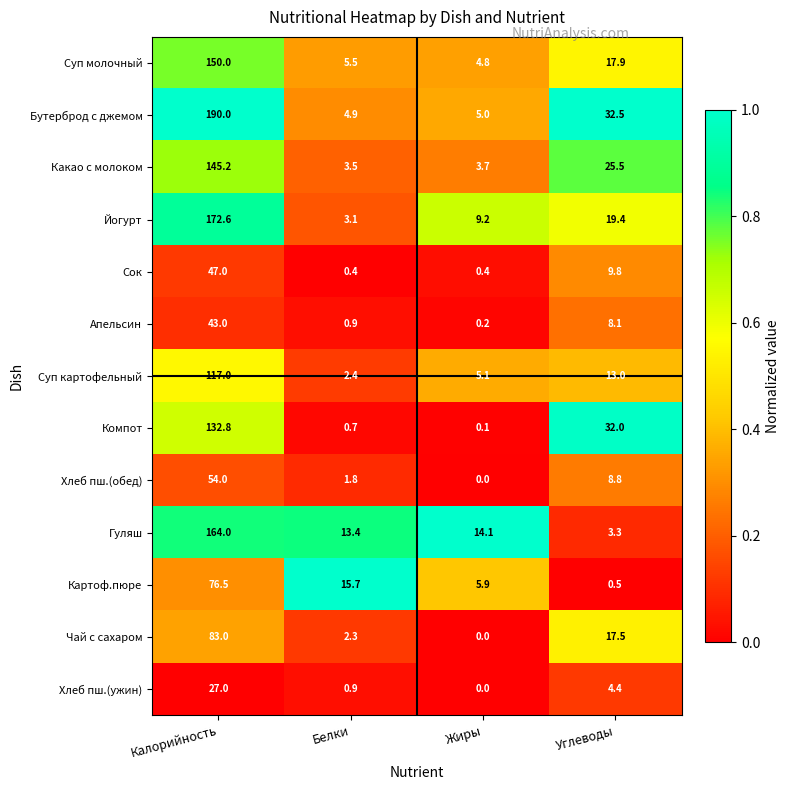

At how many categories does at least one series exceed 0?

4